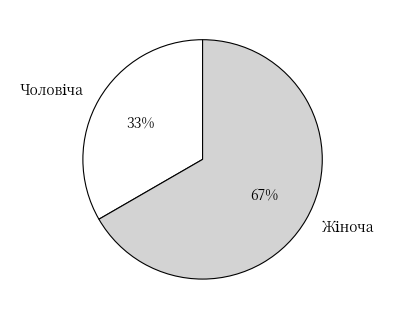

Is there a majority slice in this chart?

Yes